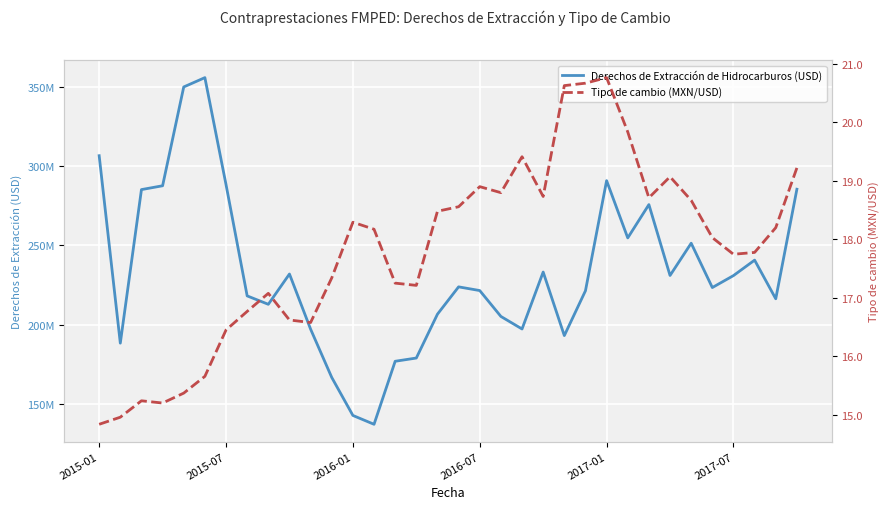

Count the number of categories in the chart.

34